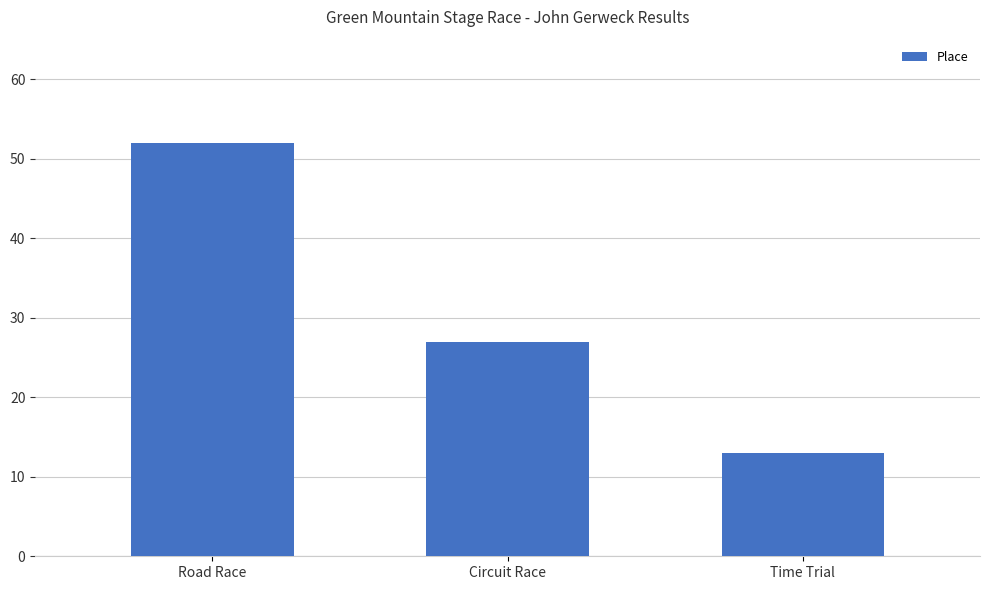

Reading left to right, what are all the values shown in this chart?

52	27	13